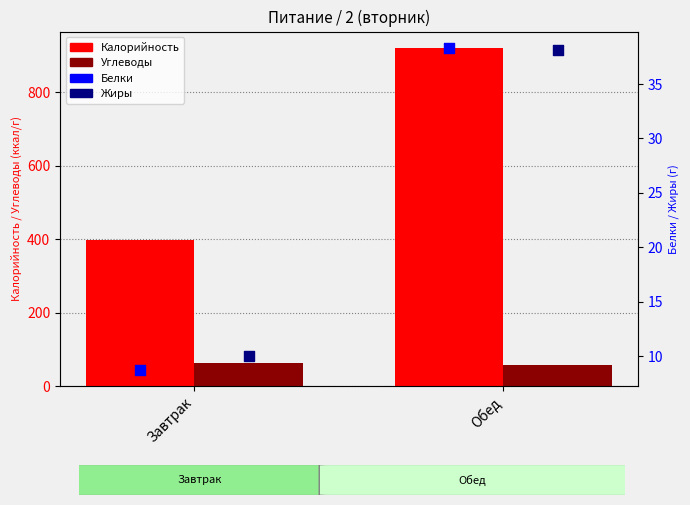

Which series reaches the minimum Y coordinate?

Белки